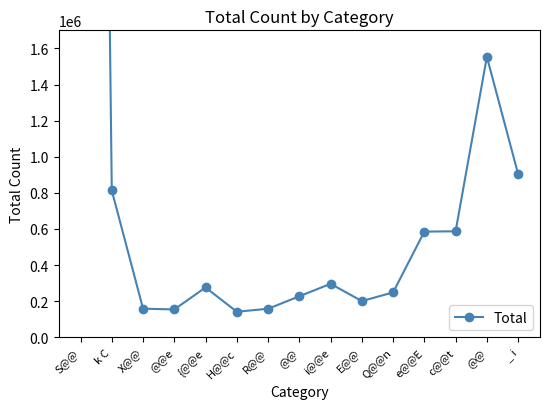

True or false: there are more than 1 points higher than both neighbors.

True